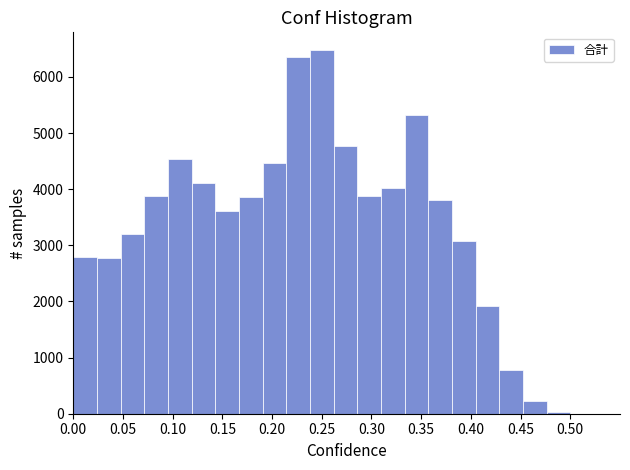

What is the height of the bar covering 0.190 to 0.215 on the x-axis? Neither the bar edges nor the heights are printed on the chart, so give them approximately, as read against the axes.

4500